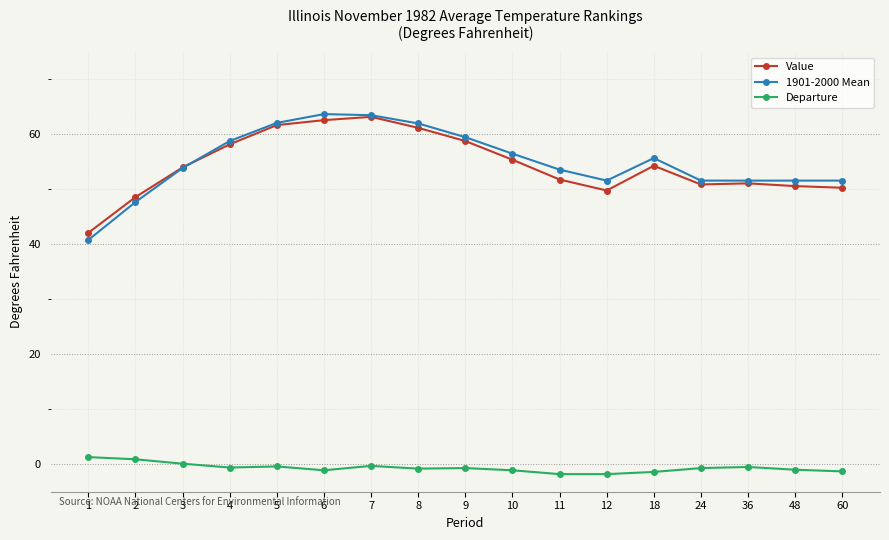

True or false: 1901-2000 Mean and Departure cross at least once.

False